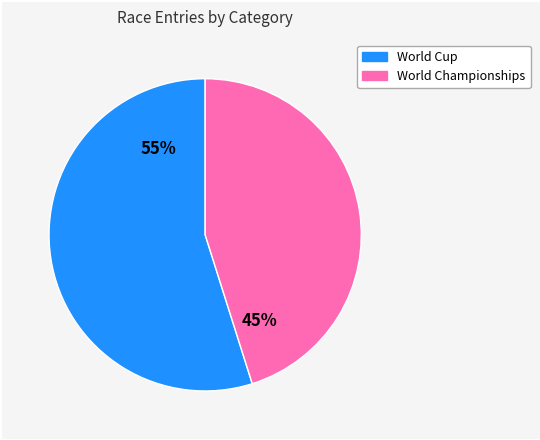

Between World Championships and World Cup, which is larger?

World Cup